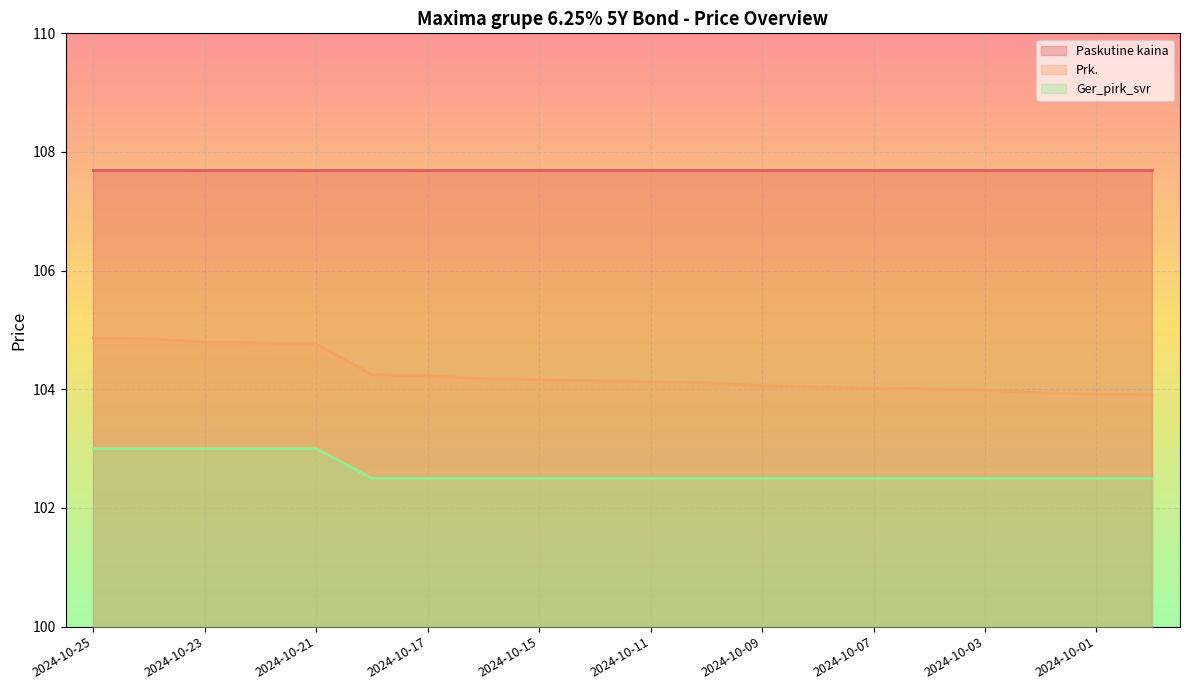

What is the total value across all series at 2024-10-11?

314.3